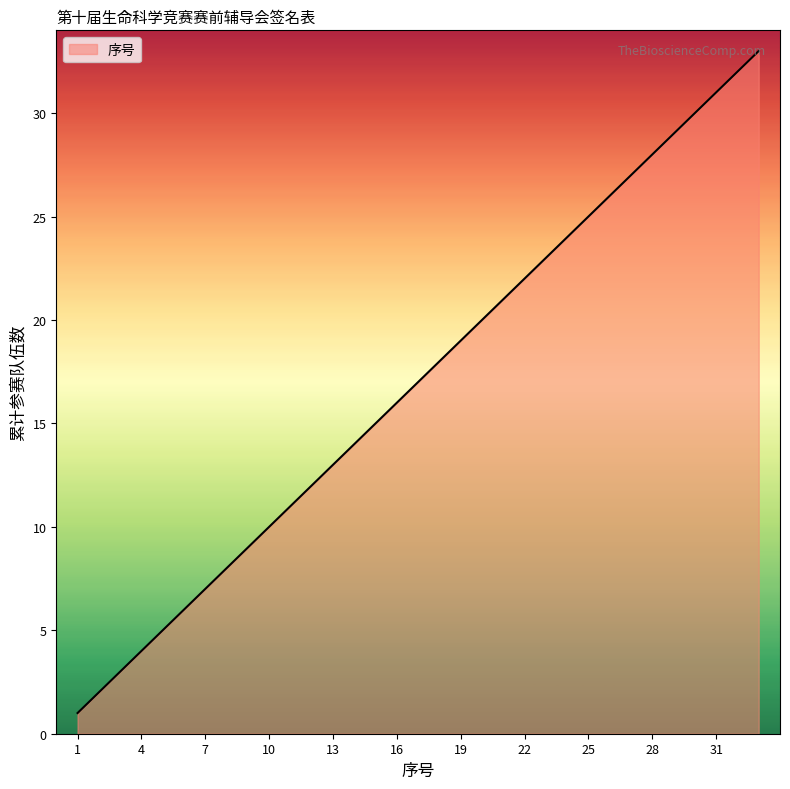

What is the difference between the maximum and minimum values?

32